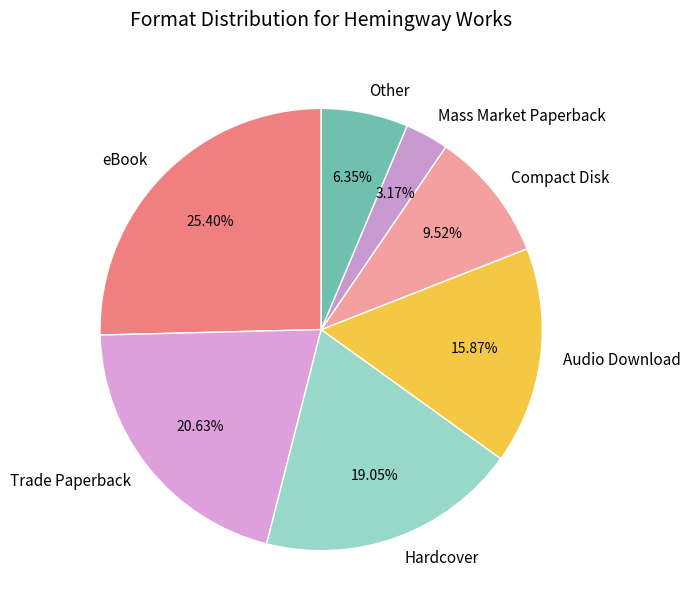

Rank the categories by value from highest to lowest.

eBook, Trade Paperback, Hardcover, Audio Download, Compact Disk, Other, Mass Market Paperback